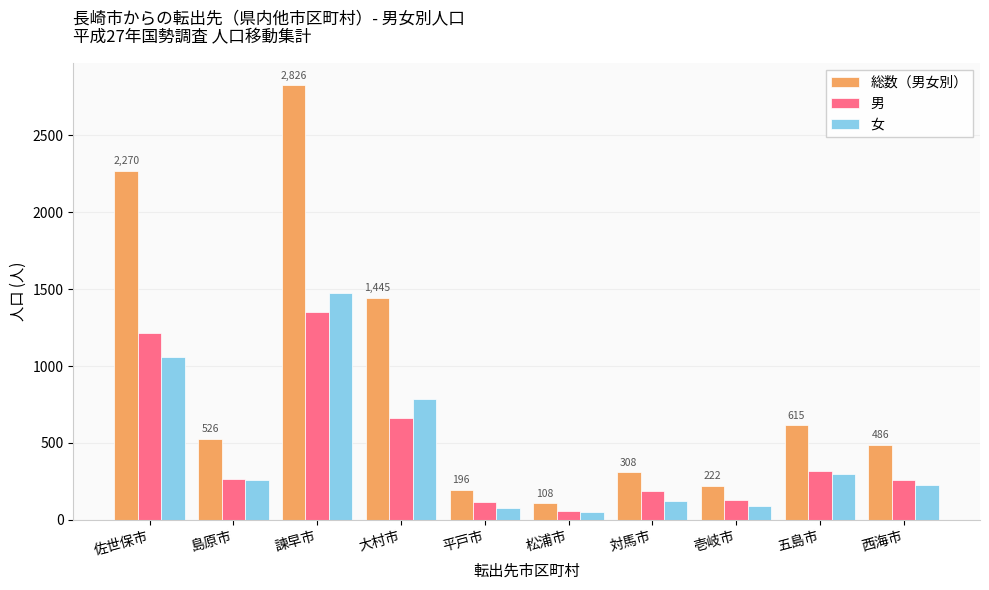

How many data points does each series have?

10